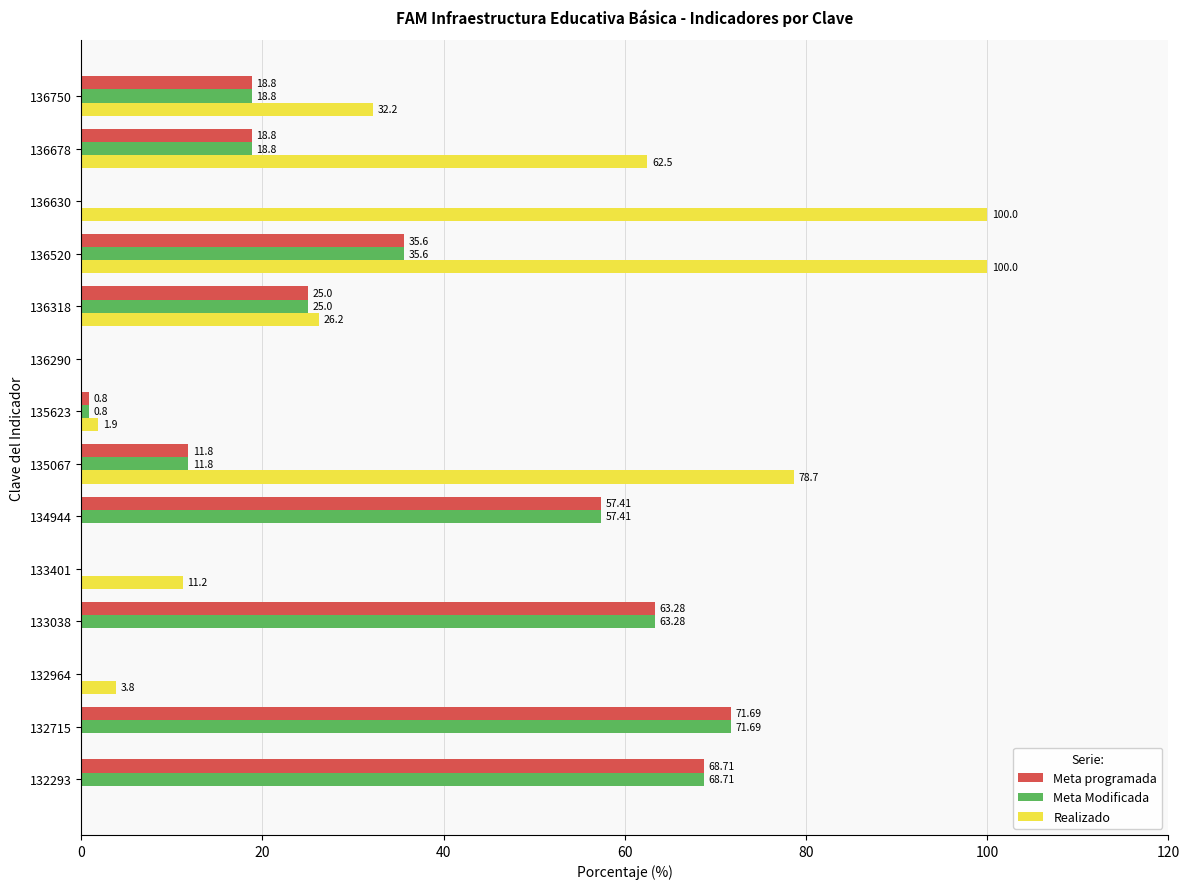

Which series has the largest total across all categories?

Realizado